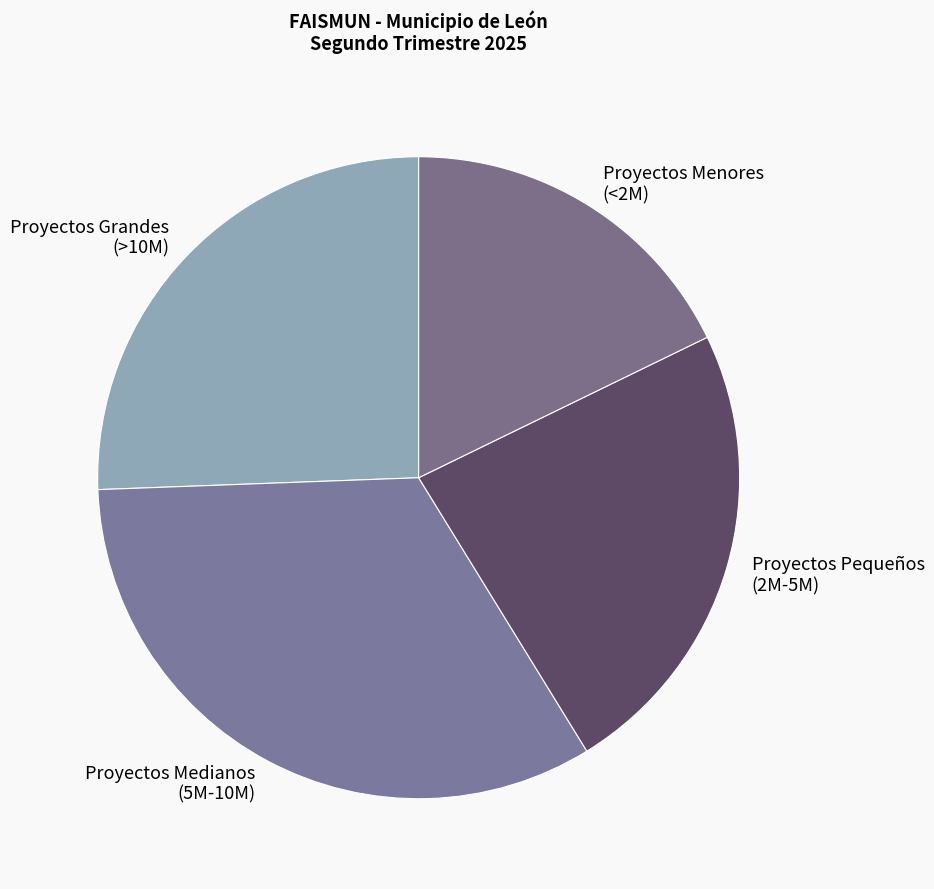

True or false: Proyectos Medianos (5M-10M) accounts for 45% of the total.

False